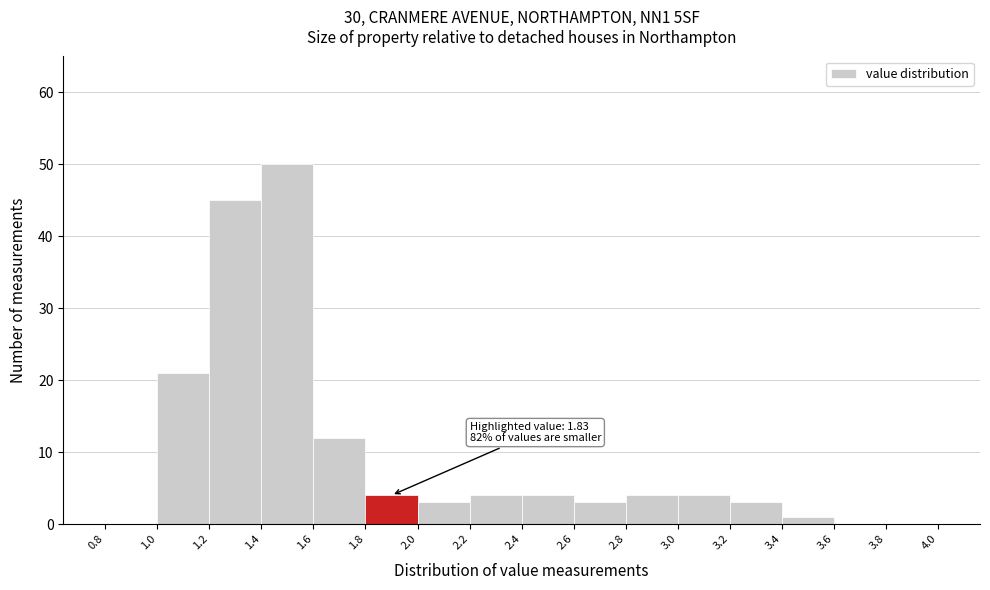

Over which range of the x-axis is the bar tallest?

1.4 to 1.6